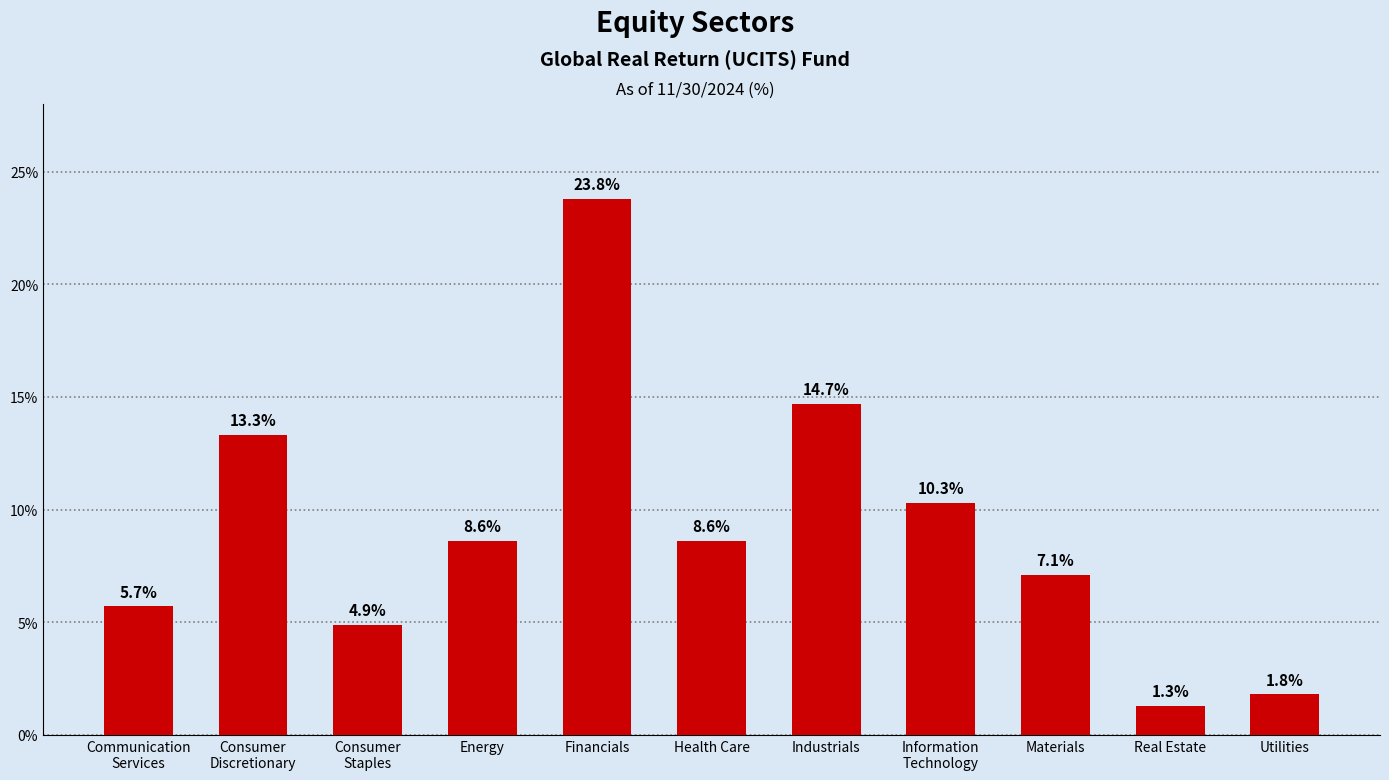

The value at Real Estate is 1.3. True or false?

True